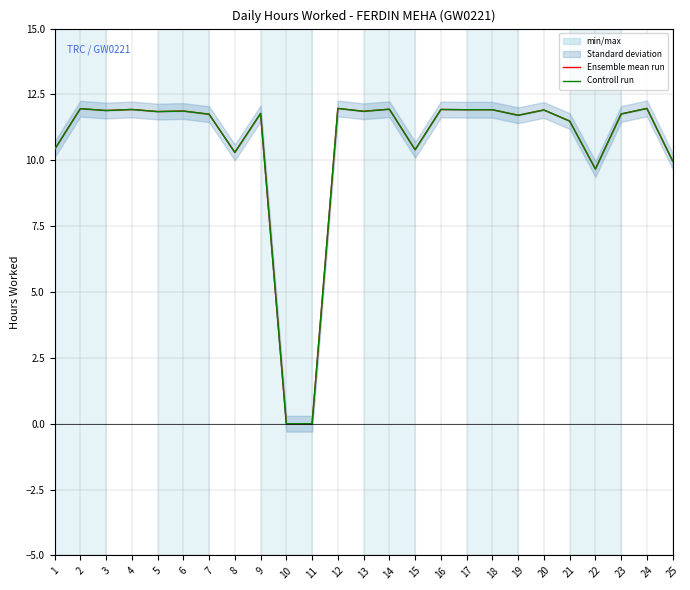

How many interior local peaks does the Ensemble mean run series have?

9